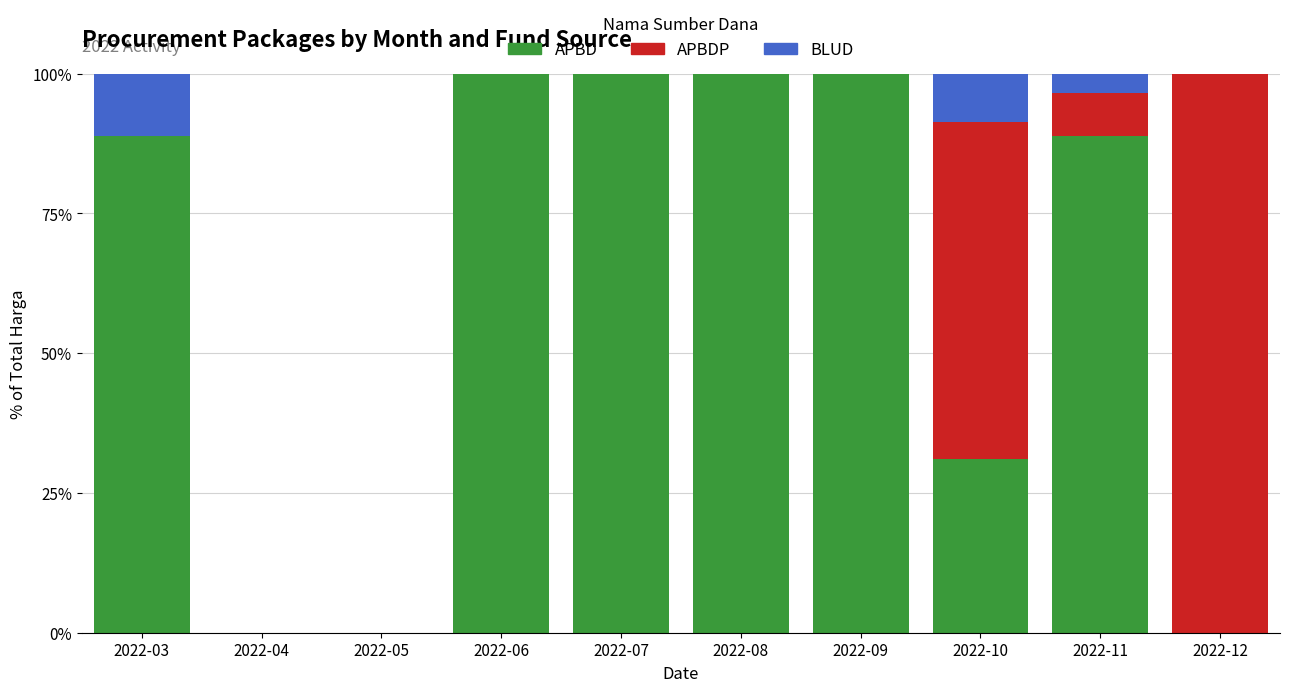

What is the sum of the APBD values at 2022-09 and 2022-05?

100.0